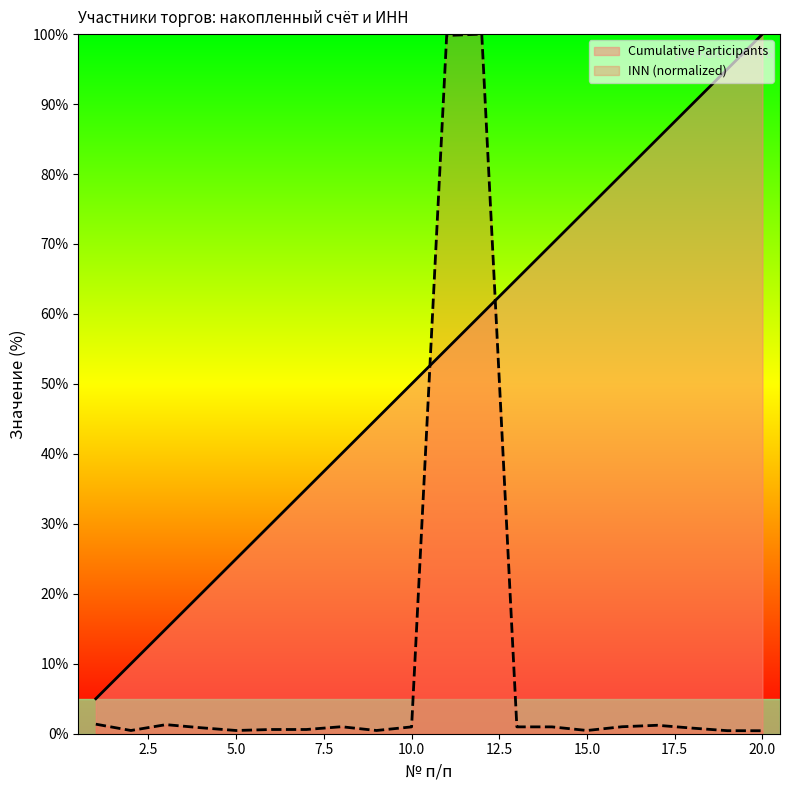

In INN (normalized), how many points are lower than both neighbors (excluding endpoints)?

5